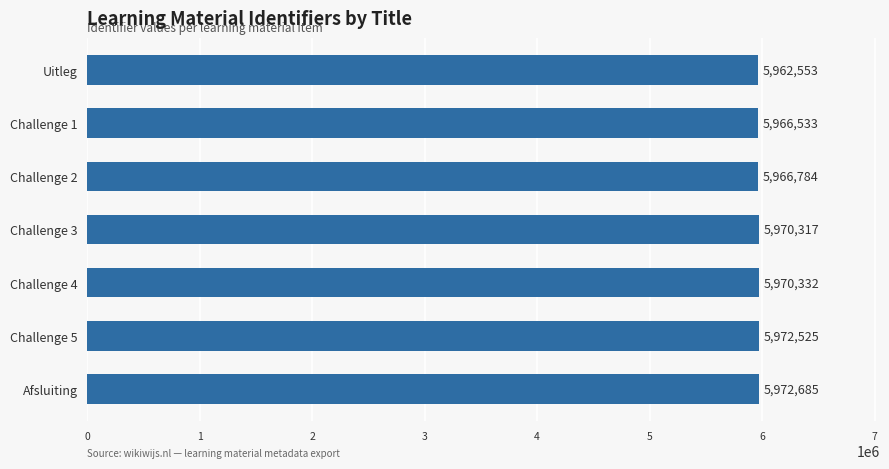

Rank the categories by value from lowest to highest.

Uitleg, Challenge 1, Challenge 2, Challenge 3, Challenge 4, Challenge 5, Afsluiting